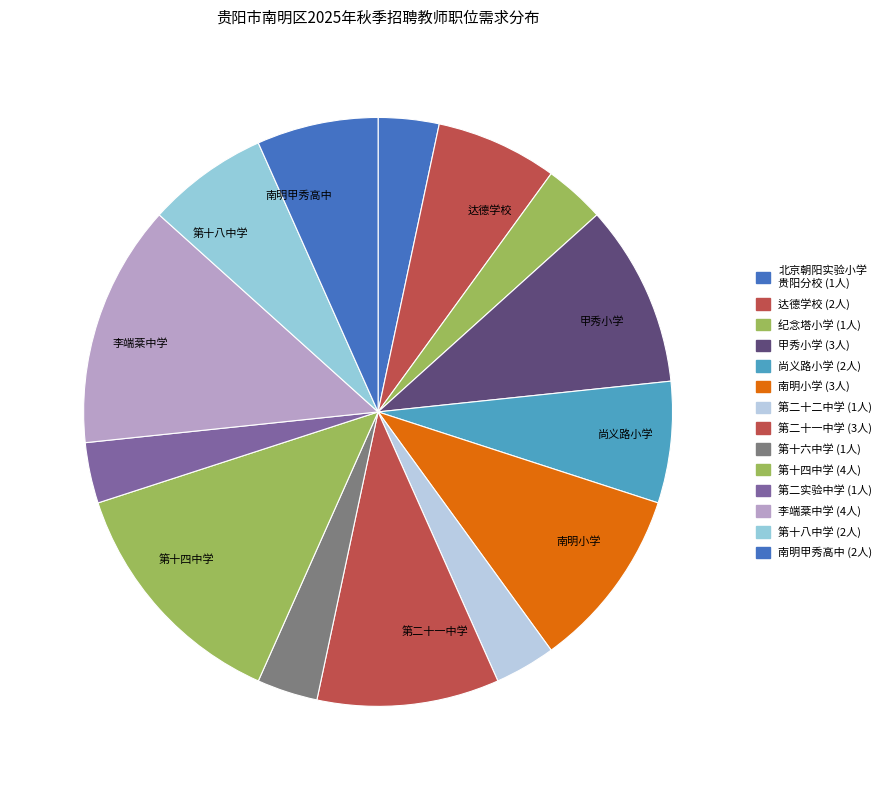

How many segments does this pie chart have?

14